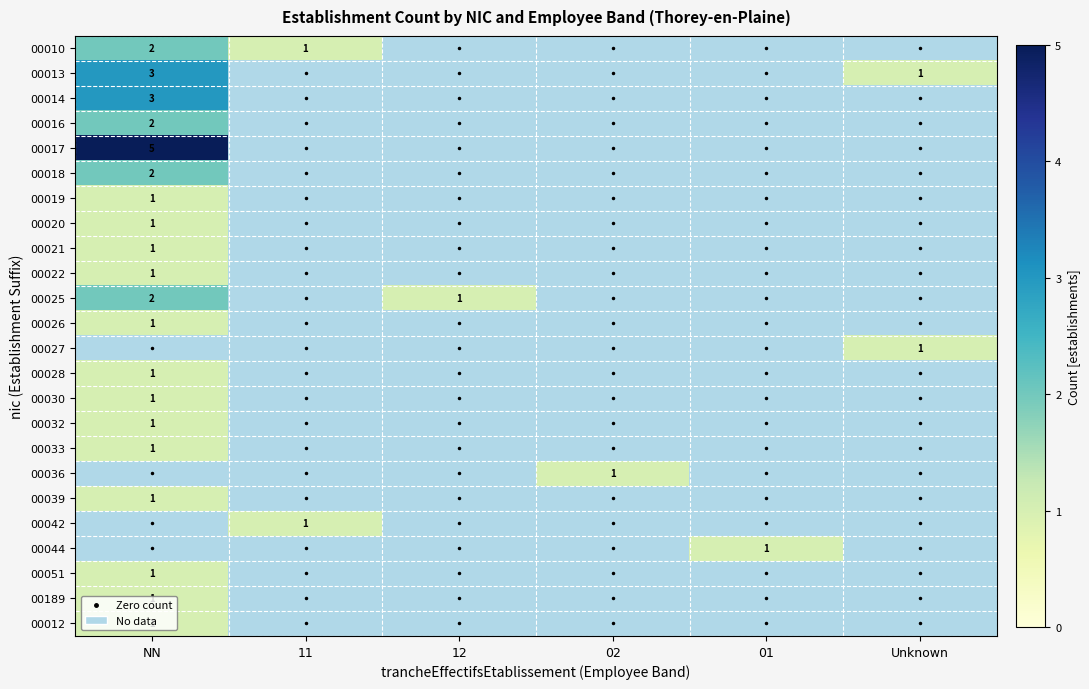

True or false: 00010 has a value of 1 at 11.

True